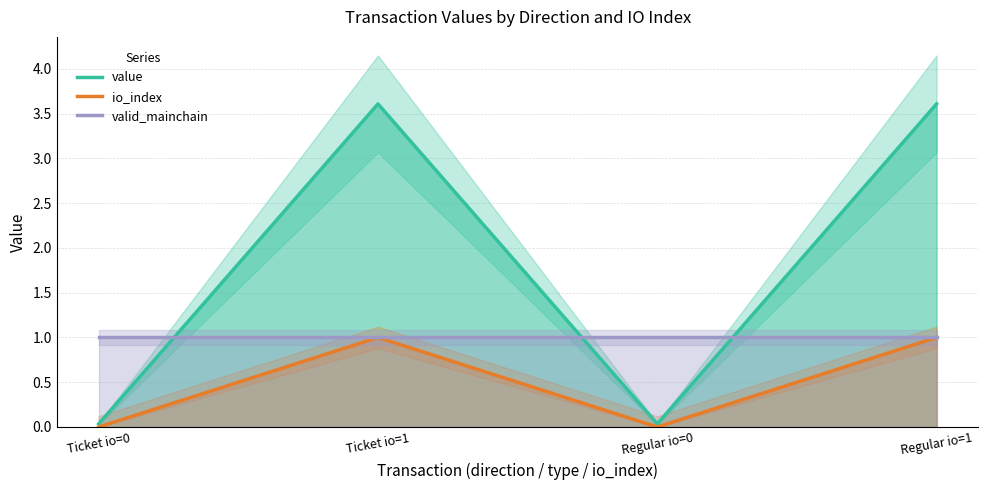

Does the chart have visible grid lines?

Yes